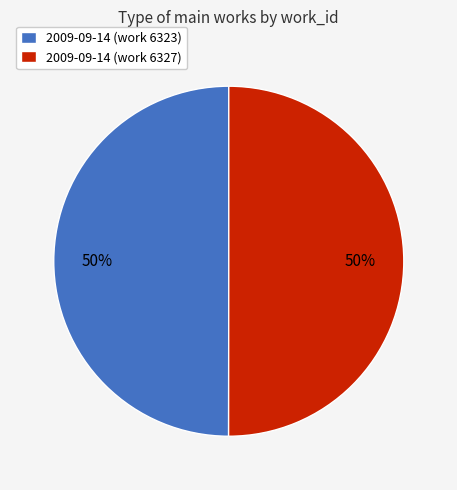

Combined, do 2009-09-14 (work 6327) and 2009-09-14 (work 6323) account for over 50%?

Yes